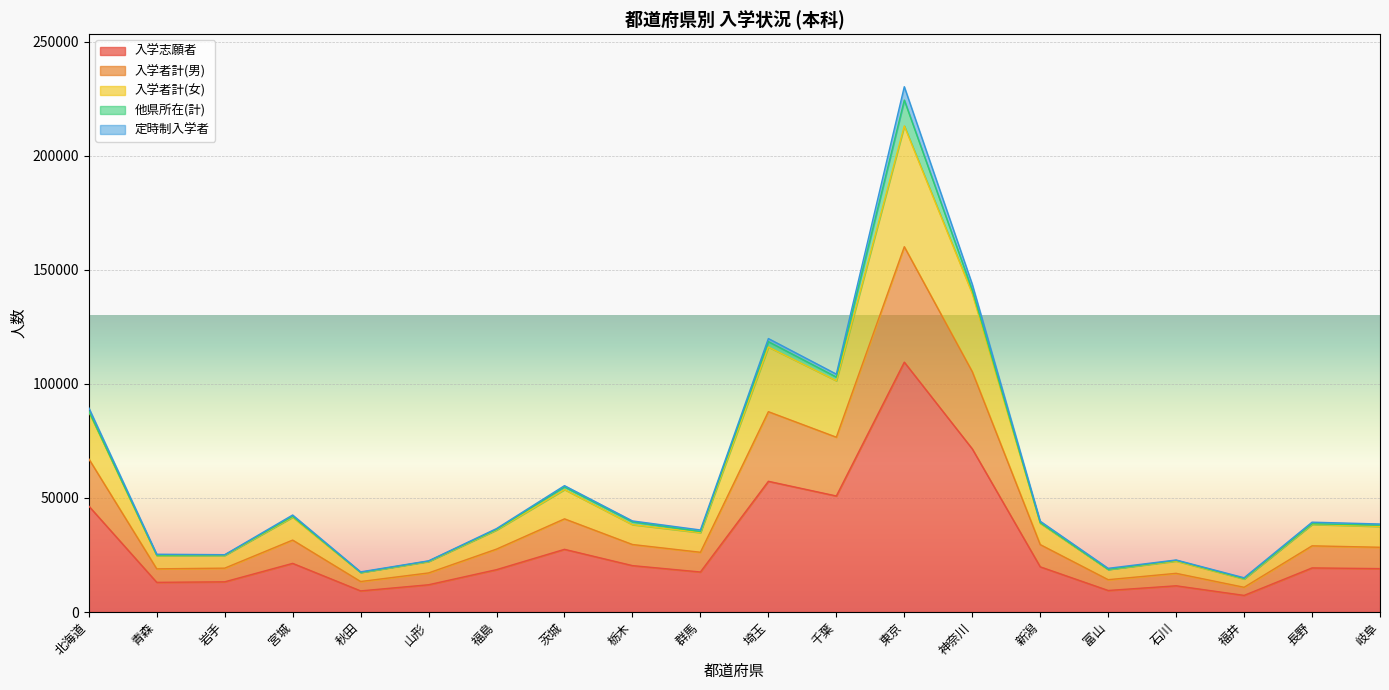

What is the highest value of the 入学志願者 series?

109559